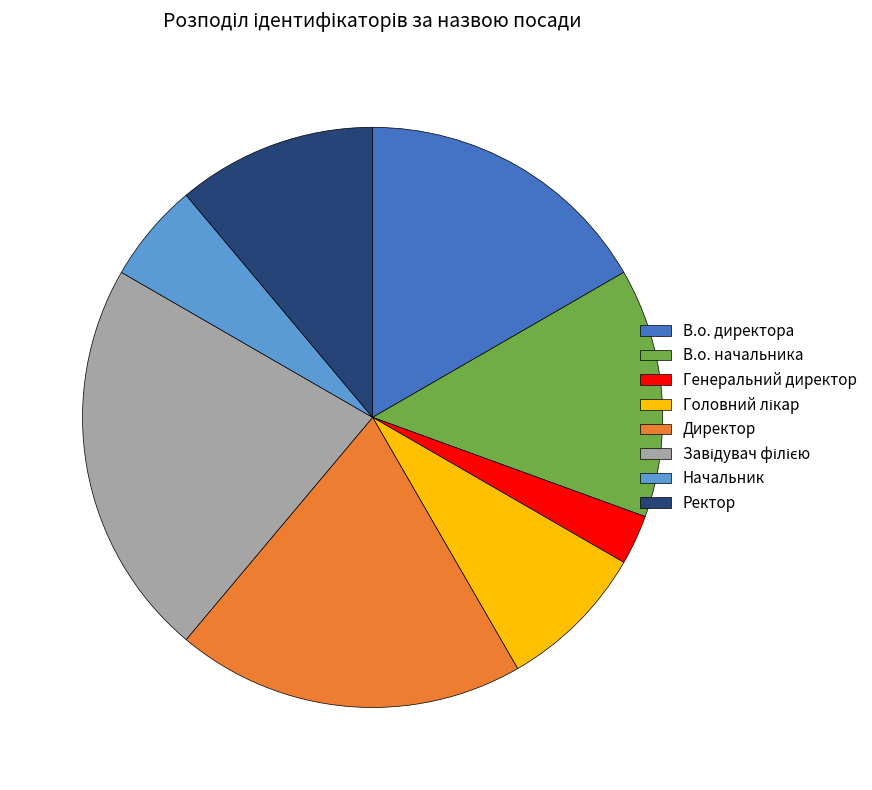

Combined, do В.о. начальника and В.о. директора account for over 50%?

No